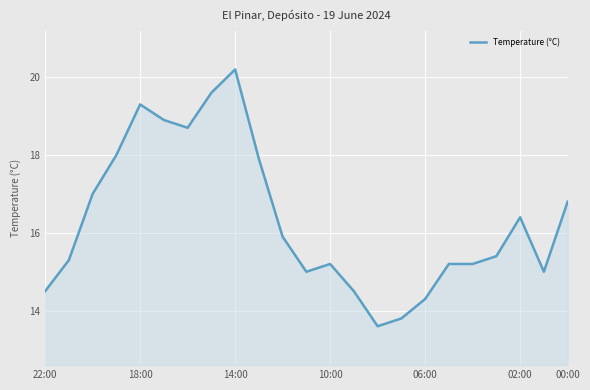

What is the minimum value shown in the chart?

13.6